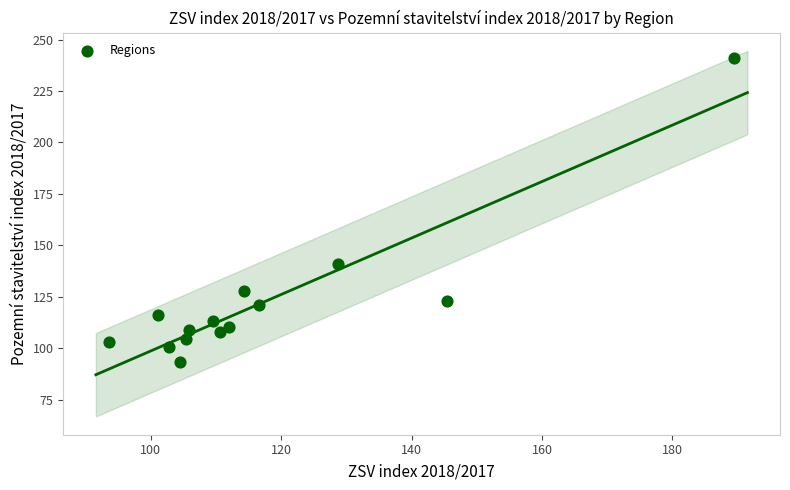

What Y value in the scatter plot is closest to 167?

141.1